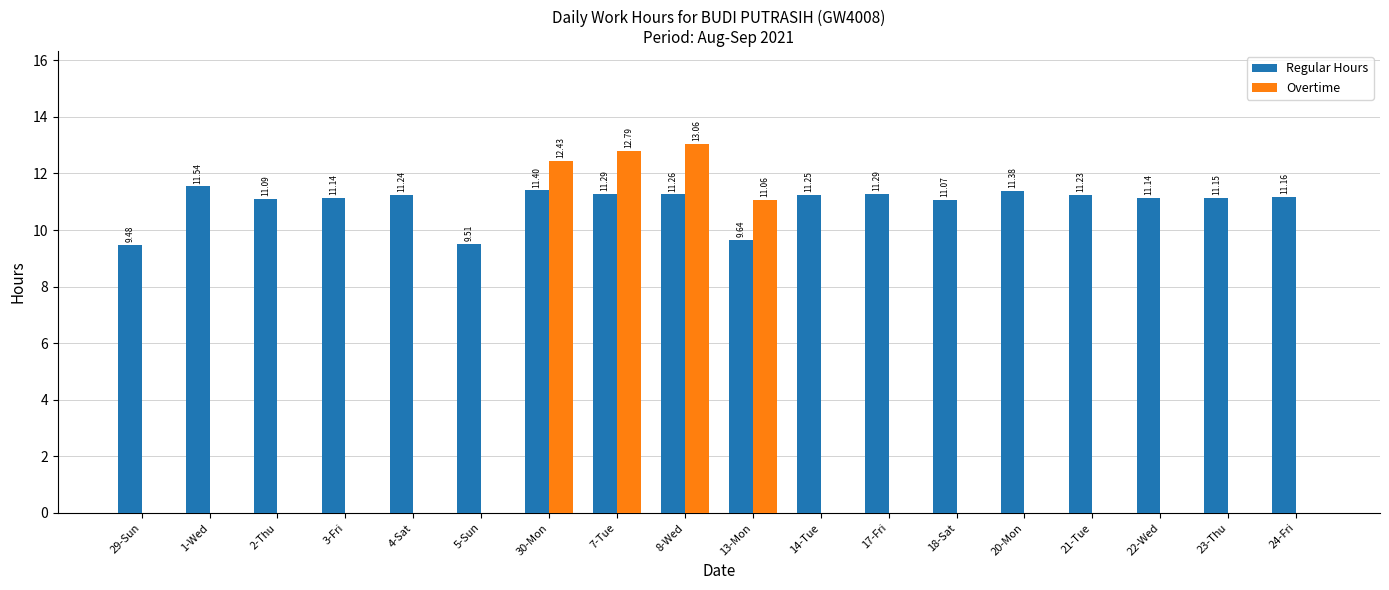

The value of Overtime at 4-Sat is -4.5. True or false?

False